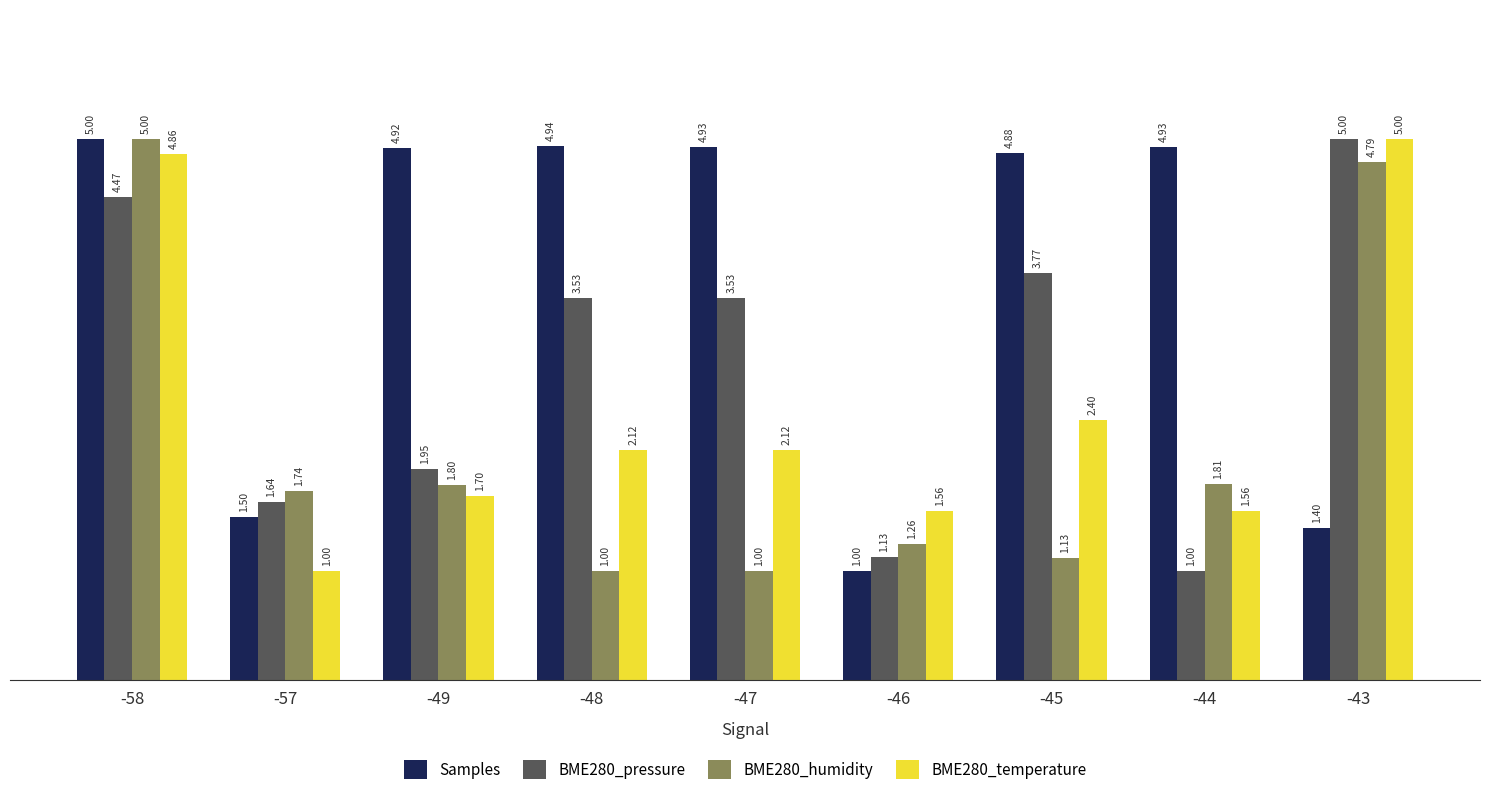

Are the bars grouped side by side (vs. stacked)?

Yes